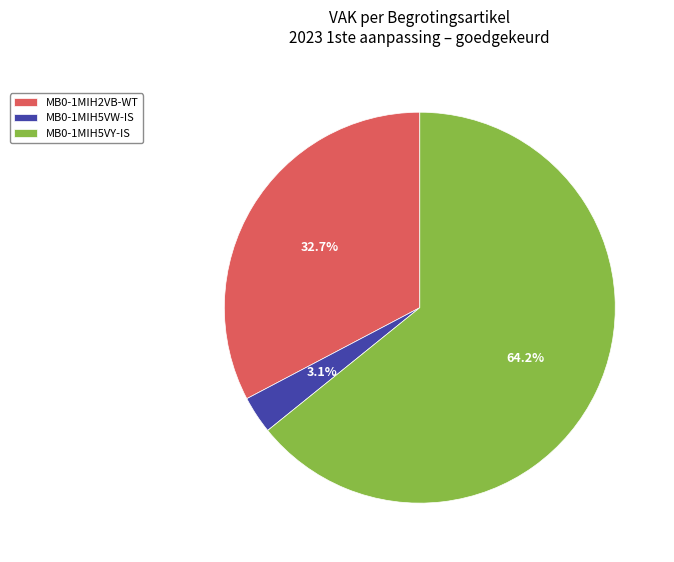

What is the smallest slice in the pie chart?

MB0-1MIH5VW-IS